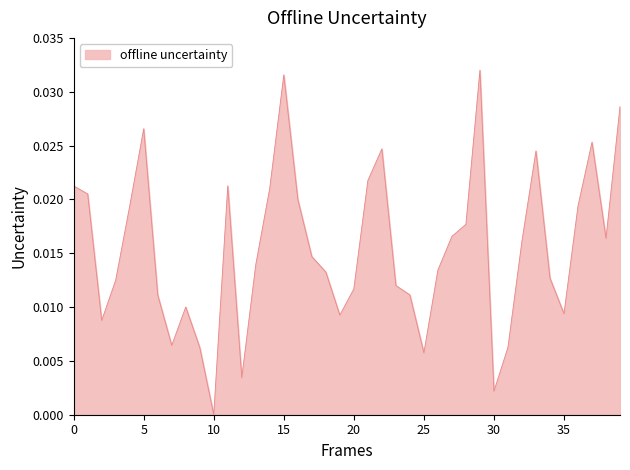

Which label corresponds to the smallest value in the chart?

10